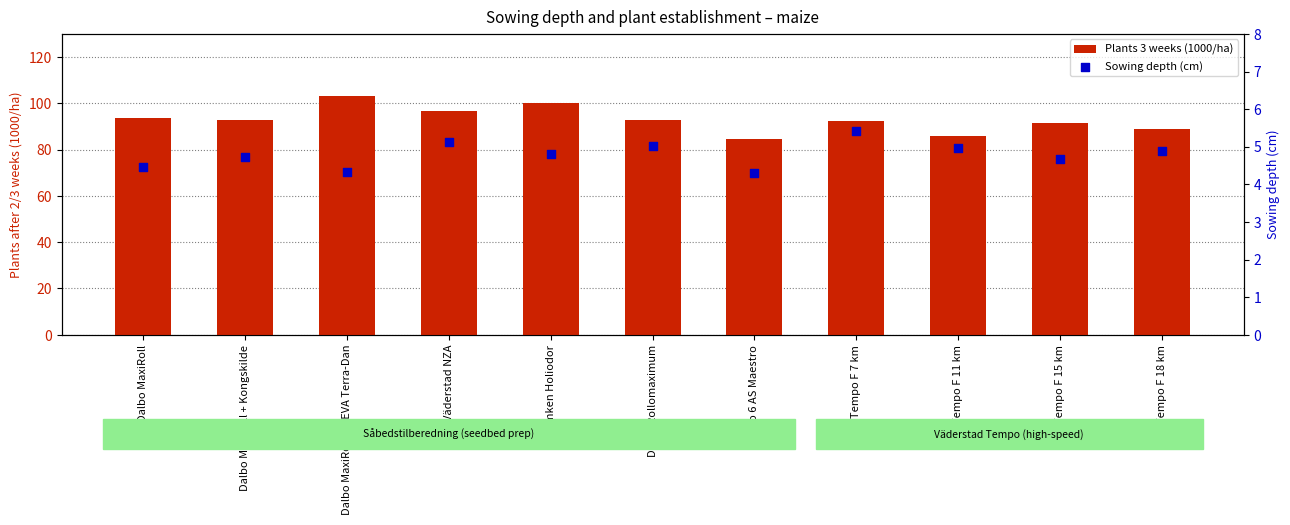

Is the value of Sowing depth (cm) at Tempo F 7 km greater than the value of Plants 3 weeks (1000/ha) at Dalbo Rollomaximum?

No